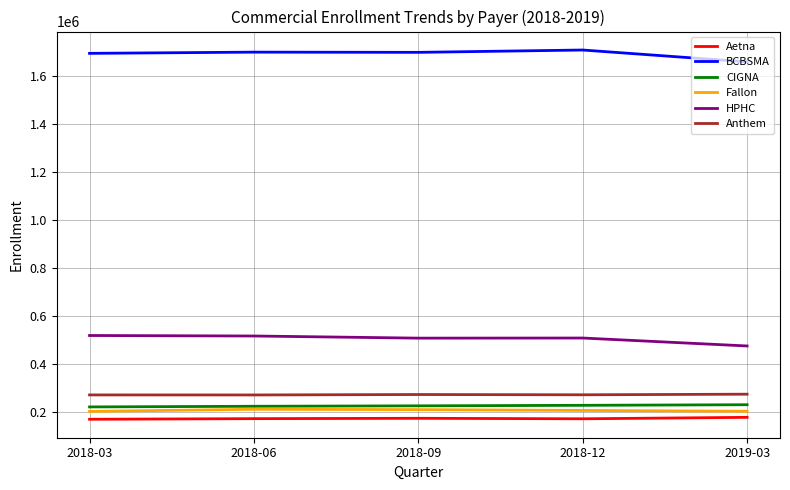

Is this an area chart (filled region under the line)?

No